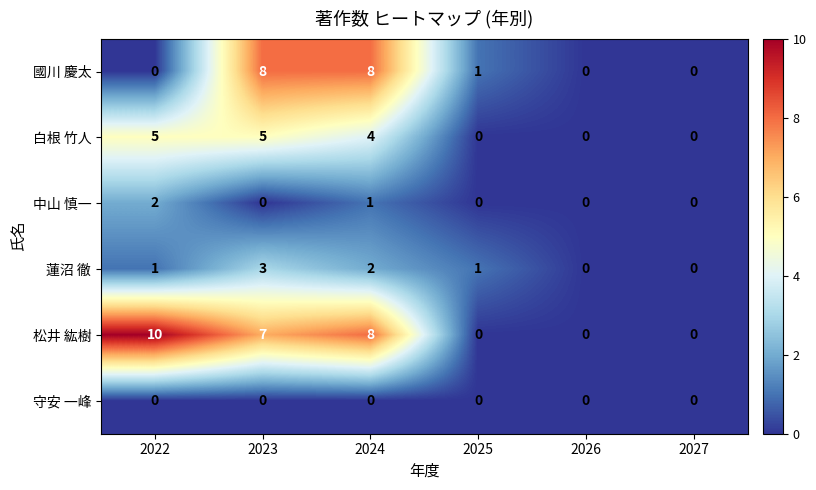

Between 2023 and 2026, which series saw the biggest shift?

國川 慶太